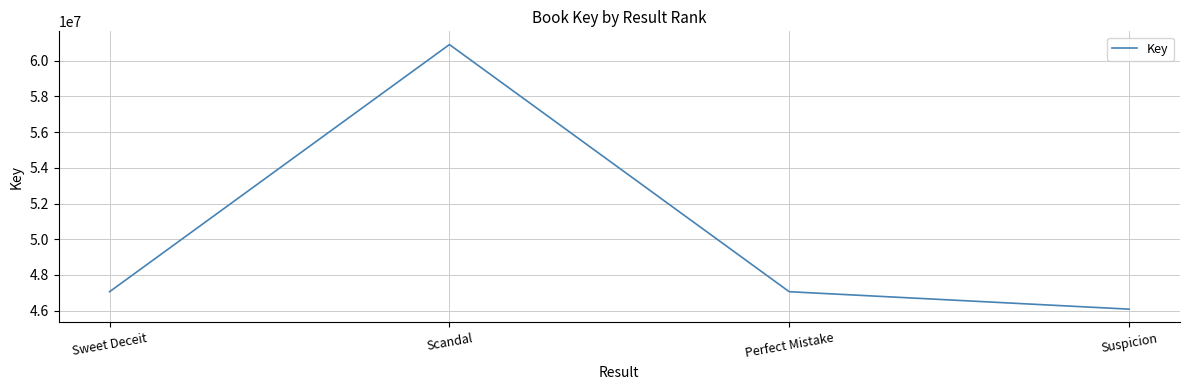

What is the greatest value displayed?

60895269